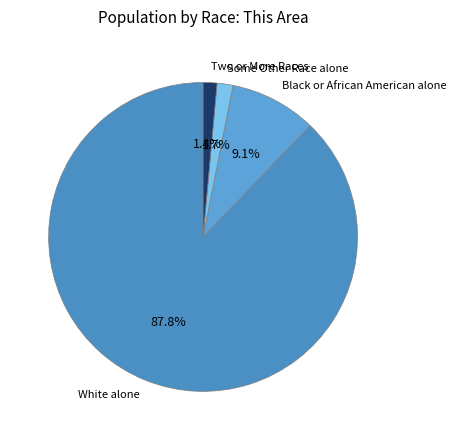

Is it true that Two or More Races is 9% of the pie?

False